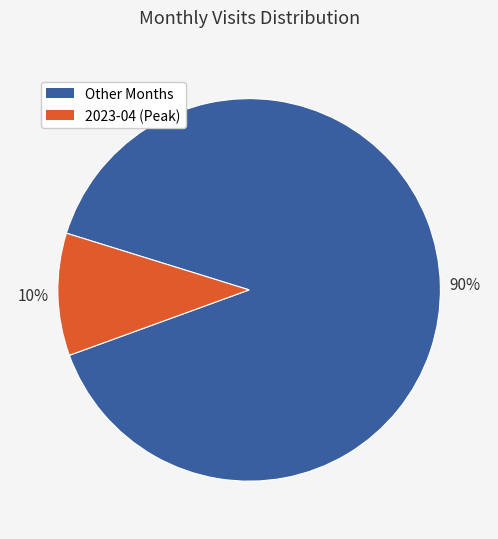

Is there a majority slice in this chart?

Yes